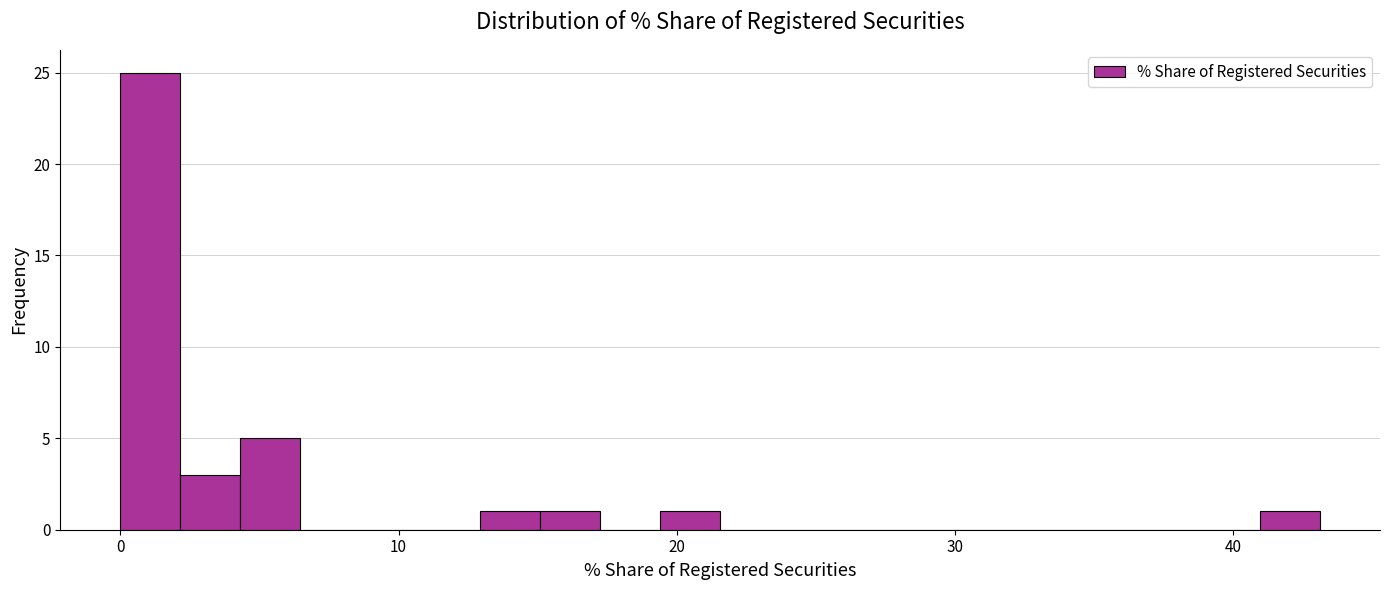

Around what value on the x-axis is the tallest bar? Give the approximate position of its centre, as read against the axis.

1